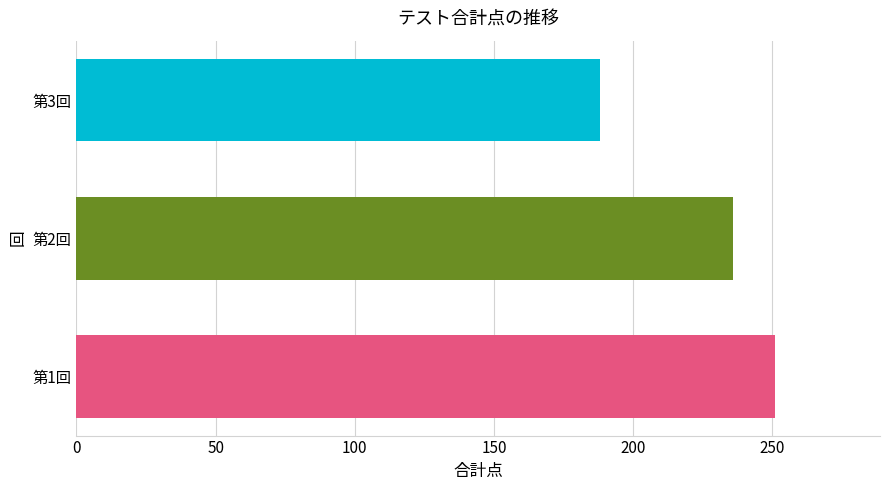

What is the change in value from 第1回 to 第3回?

-63